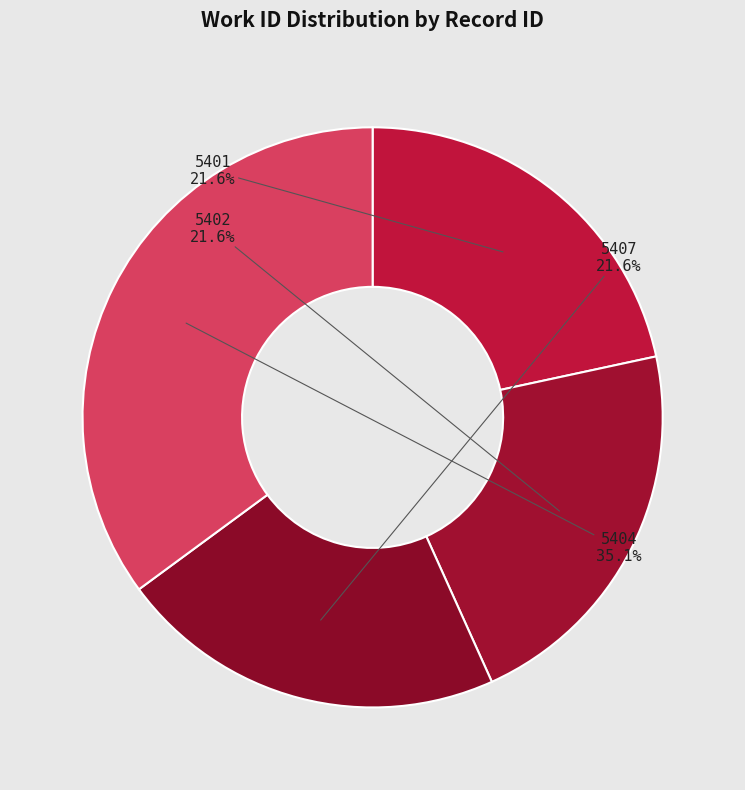

Does any single category account for the majority?

No